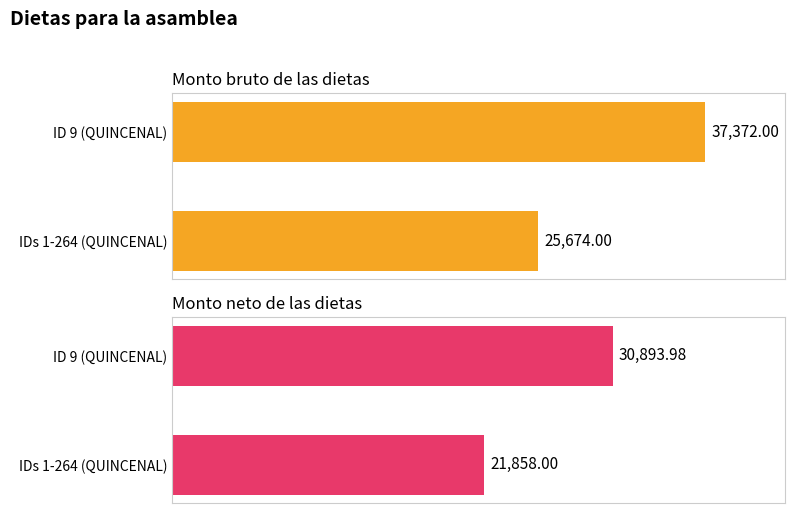

What is the average value of the Monto neto de las dietas series?

26376.0